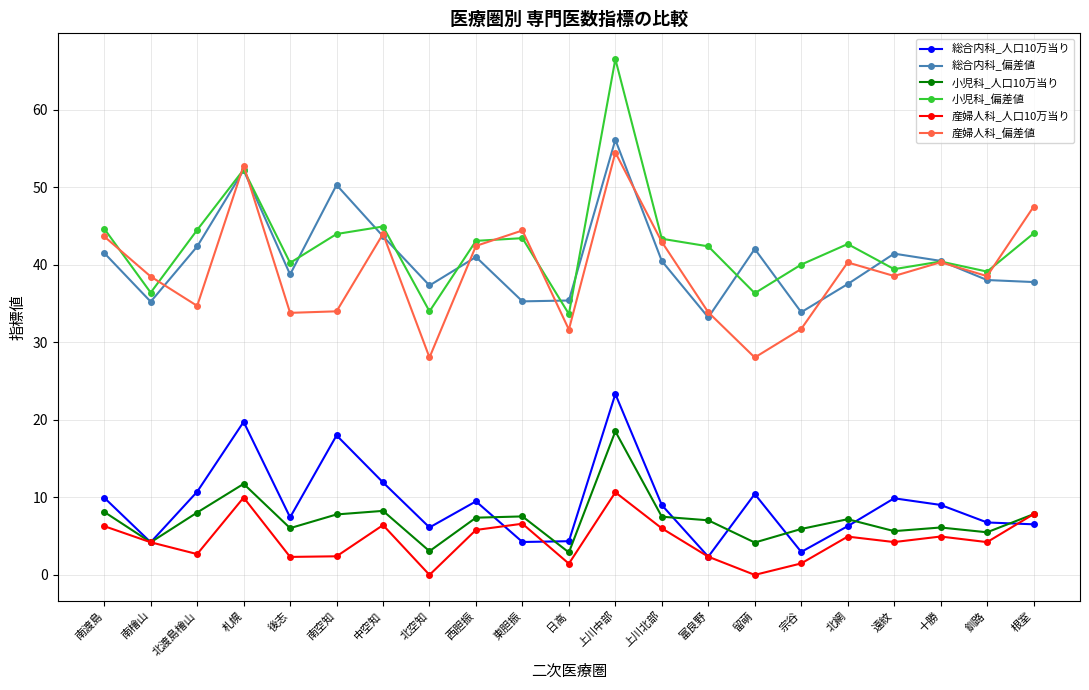

Where is the first local minimum for 総合内科_人口10万当り?

南檜山